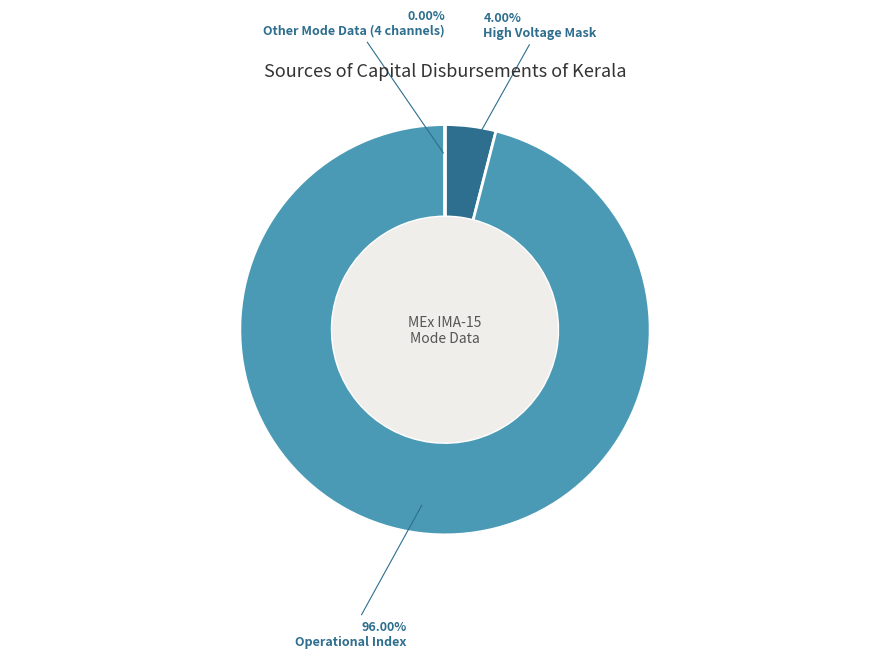

Is there any slice that represents more than half of the pie?

Yes